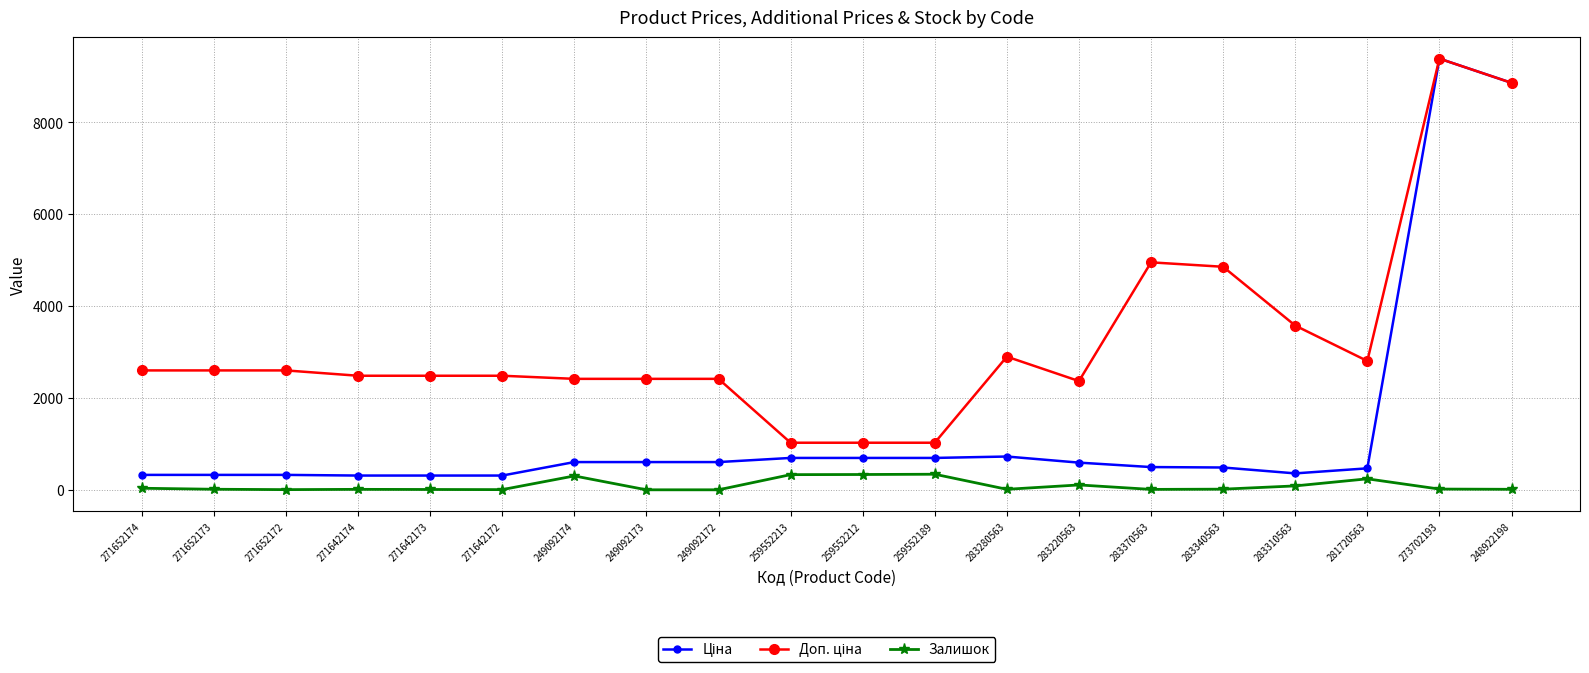

How many data points does each series have?

20